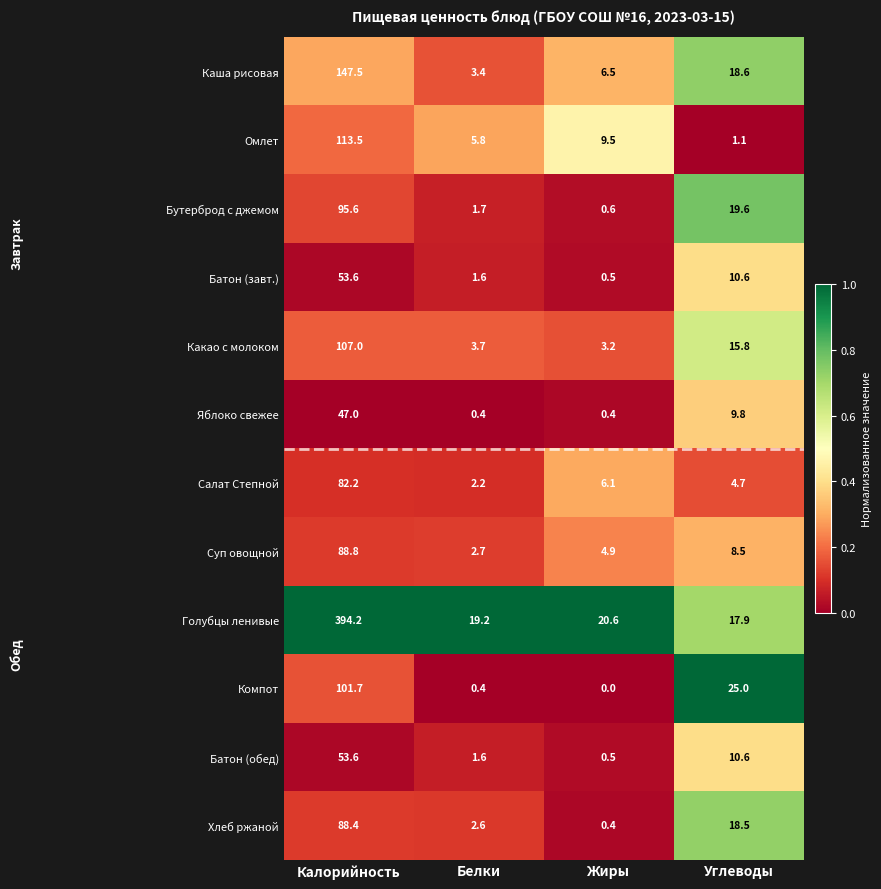

What is the highest value of the Каша рисовая series?

147.5